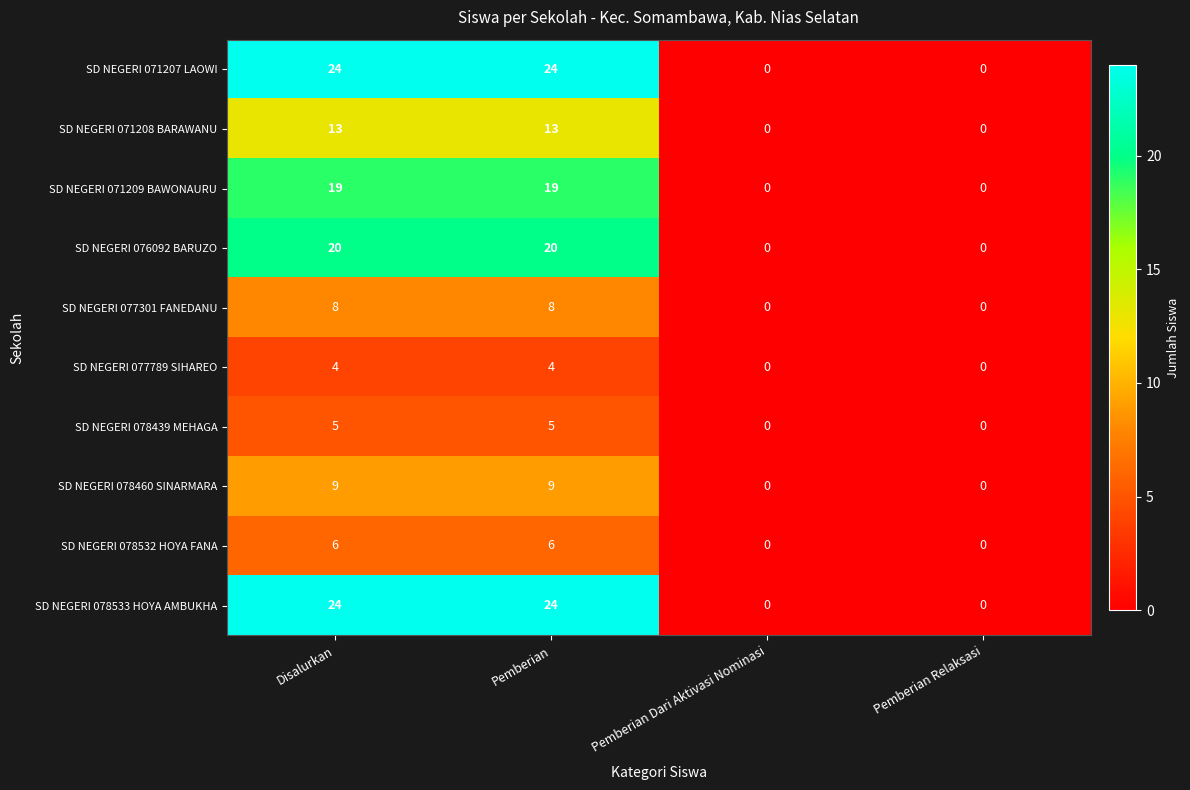

True or false: SD NEGERI 077301 FANEDANU has a value of -4 at Pemberian Dari Aktivasi Nominasi.

False